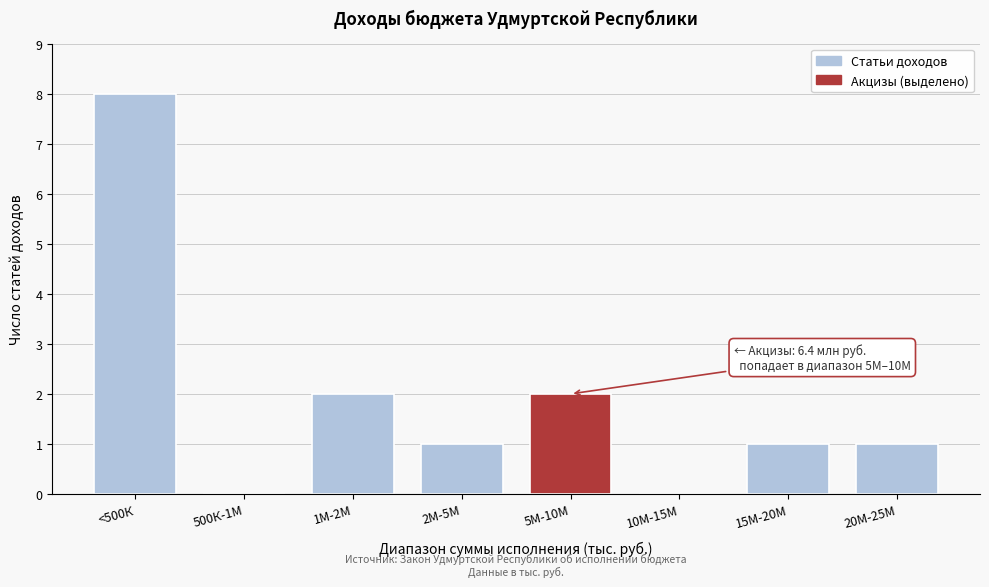

Reading left to right, list all the values displayed in this chart.

<500К=8	500К-1М=0	1М-2М=2	2М-5М=1	5М-10М=2	10М-15М=0	15М-20М=1	20М-25М=1